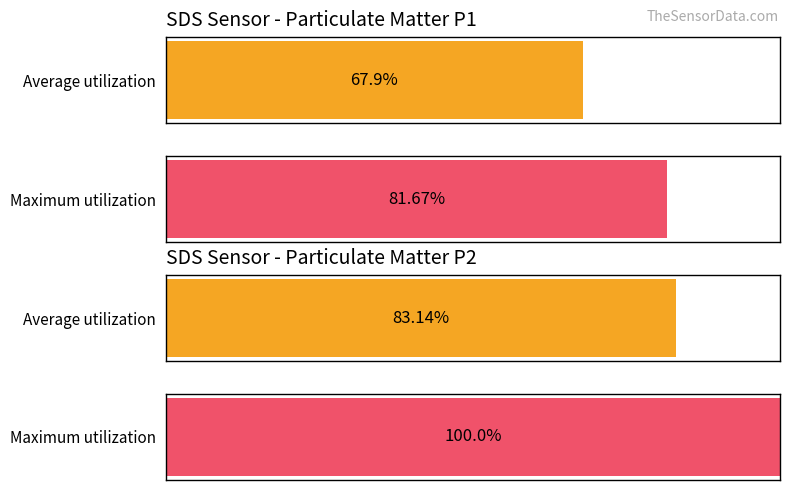

How many bars are there in each group?

2